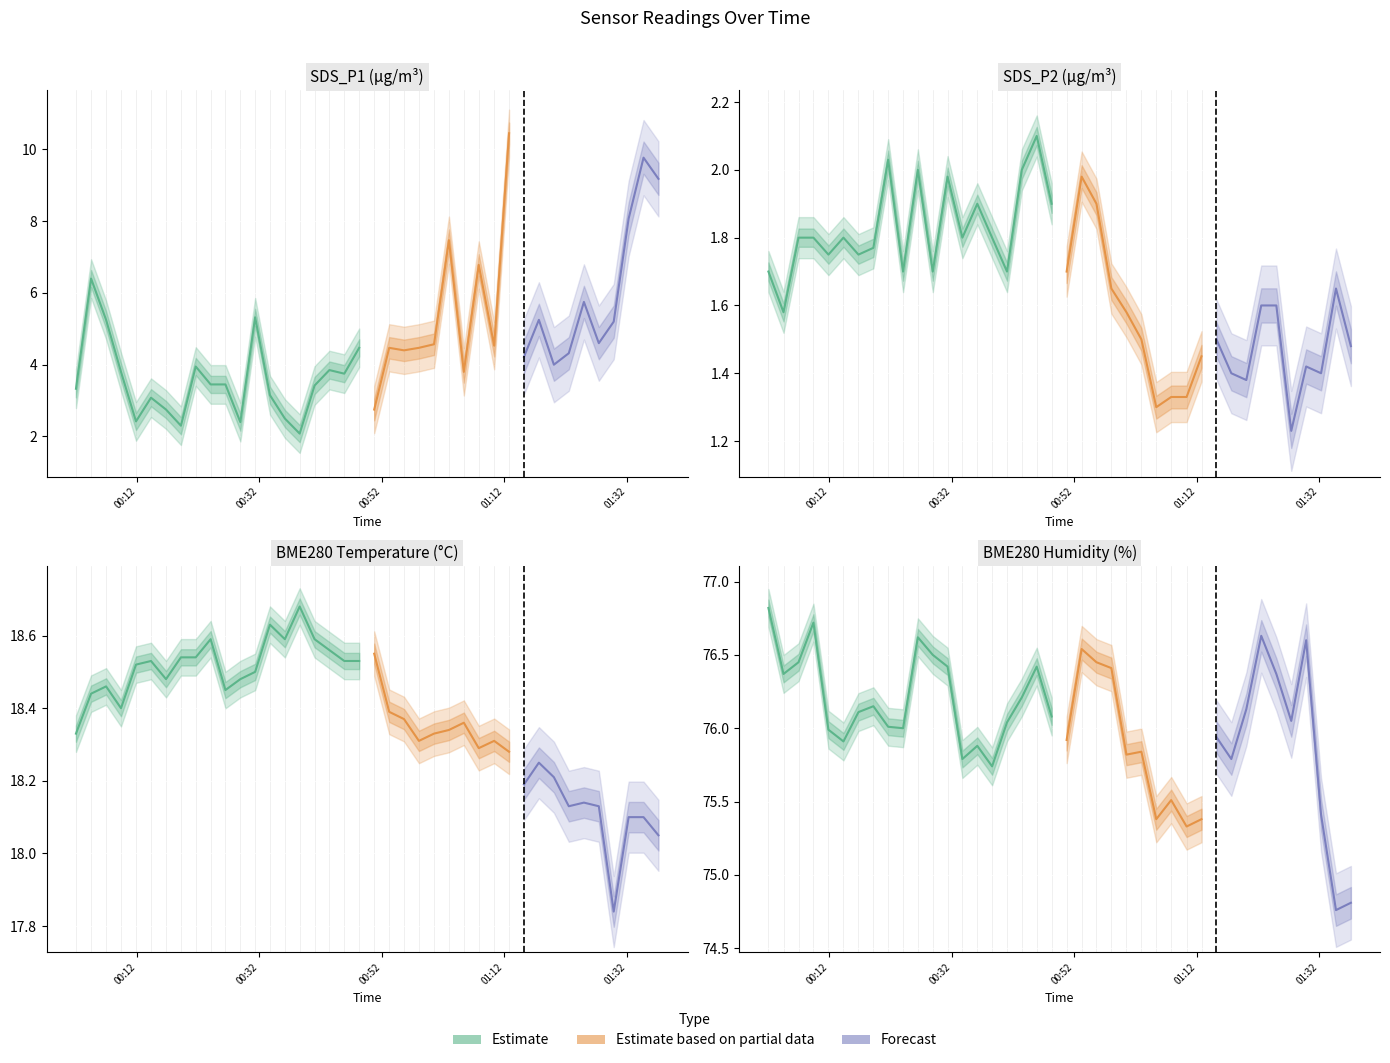

True or false: BME280_humidity and SDS_P1 cross at least once.

False